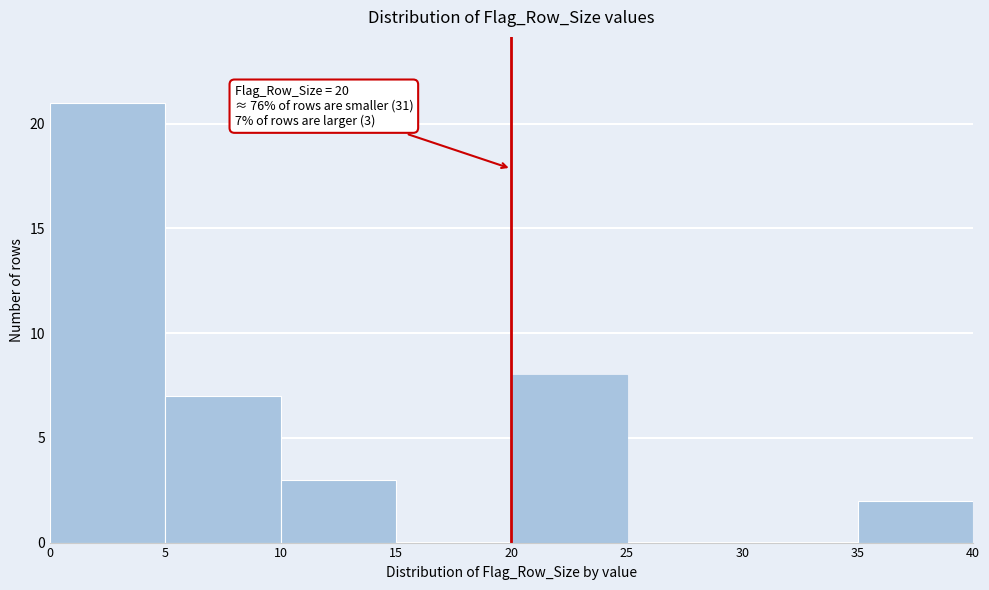

Which range on the x-axis has the tallest bar?

0 to 5